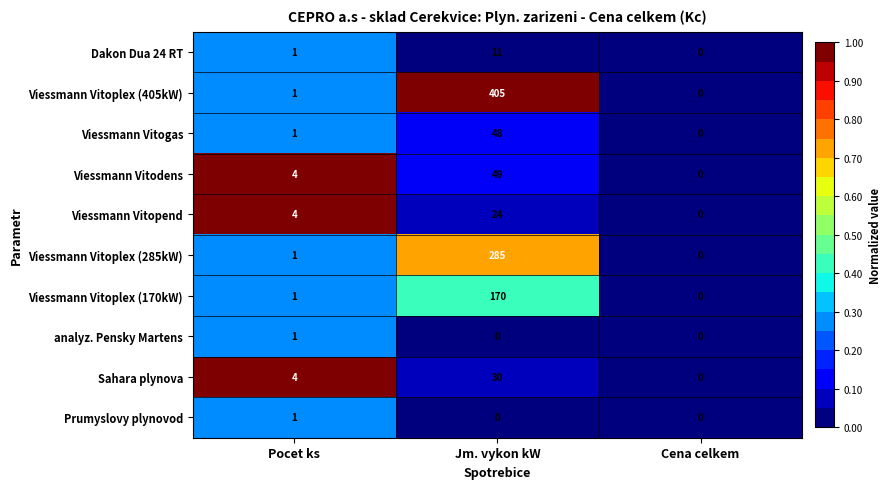

What is the sum of the Viessmann Vitoplex (405kW) values at Cena celkem and Jm. vykon kW?

405